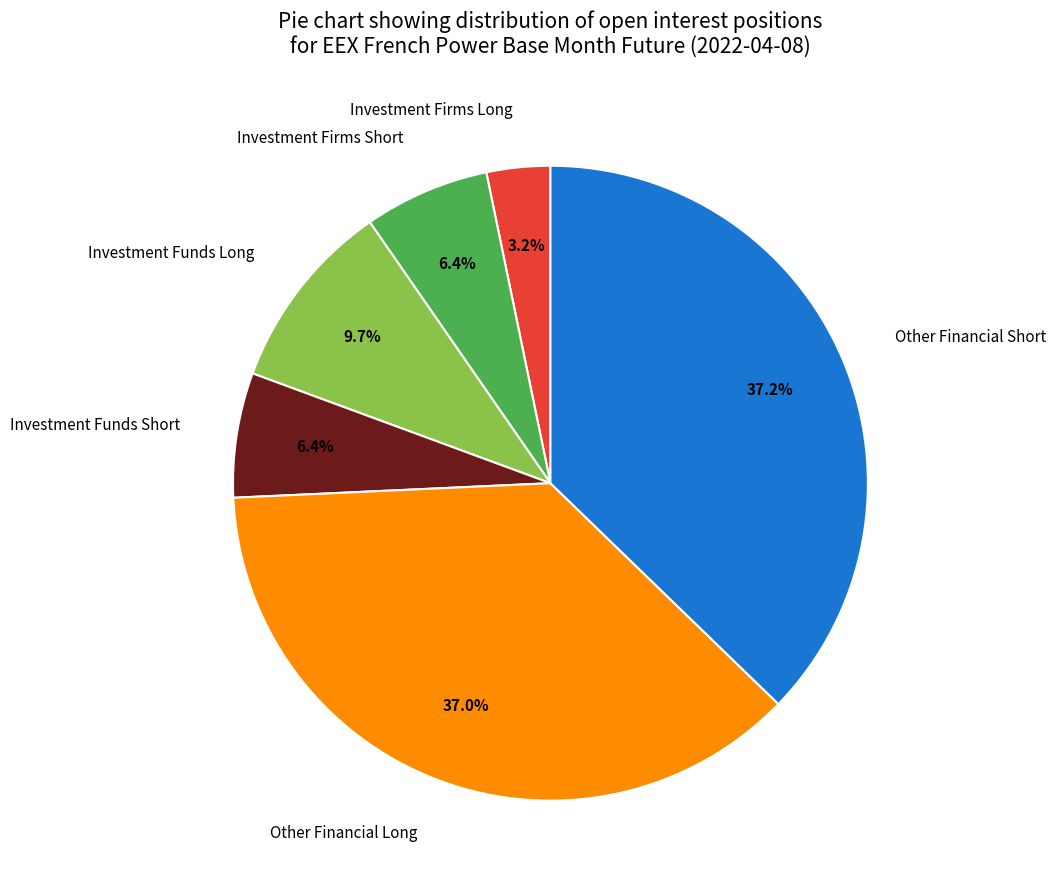

To the nearest percent, what portion does Other Financial Long represent?

37%